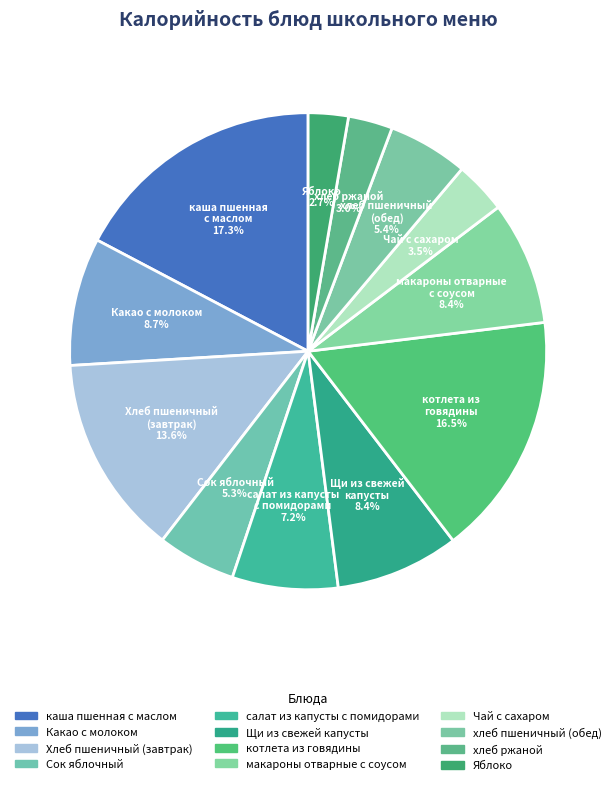

Between салат из капусты с помидорами 7.2% and макароны отварные с соусом 8.4%, which is larger?

макароны отварные с соусом 8.4%